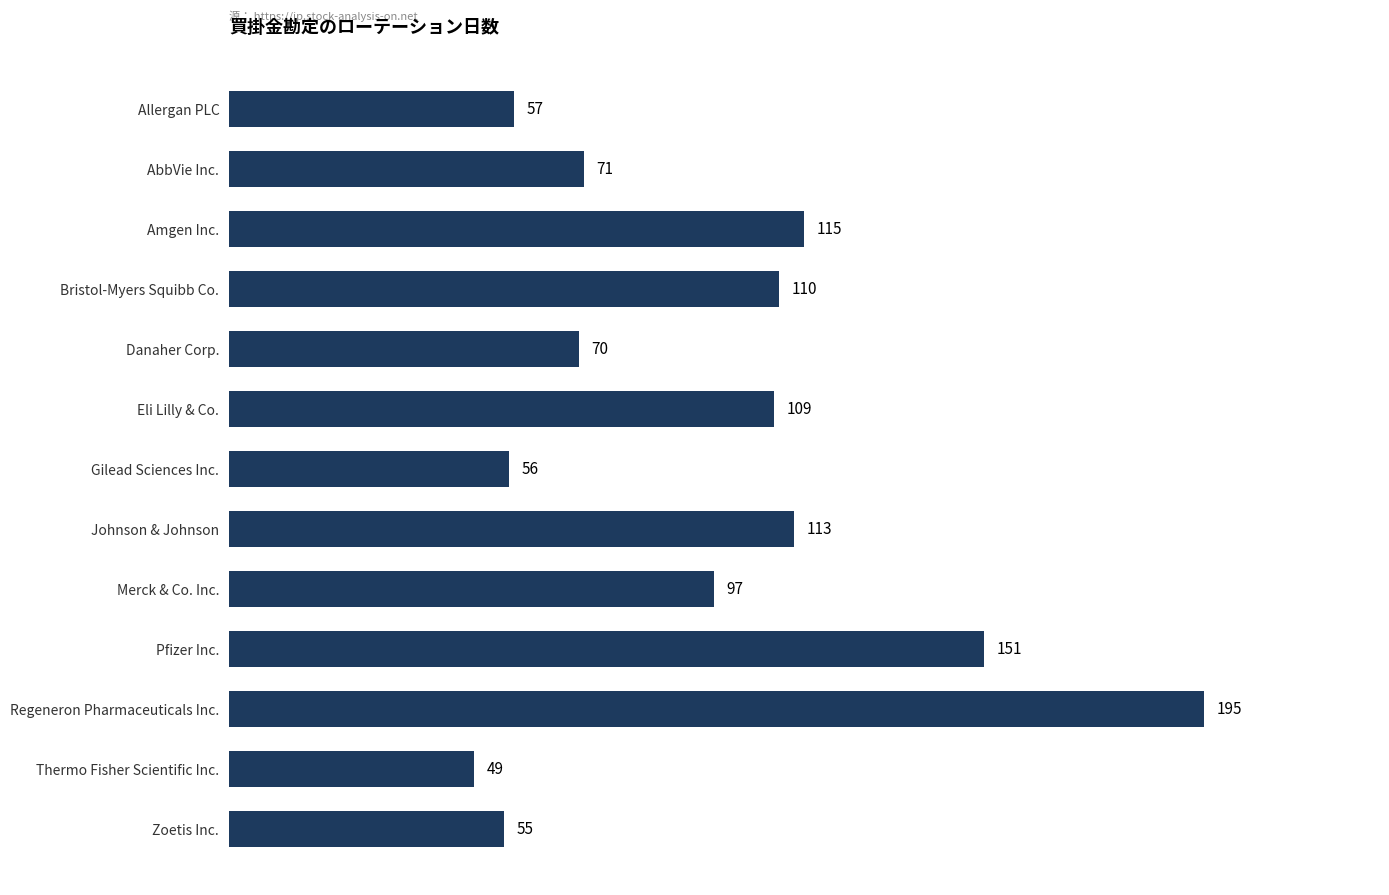

Which has a higher value, Eli Lilly & Co. or Gilead Sciences Inc.?

Eli Lilly & Co.